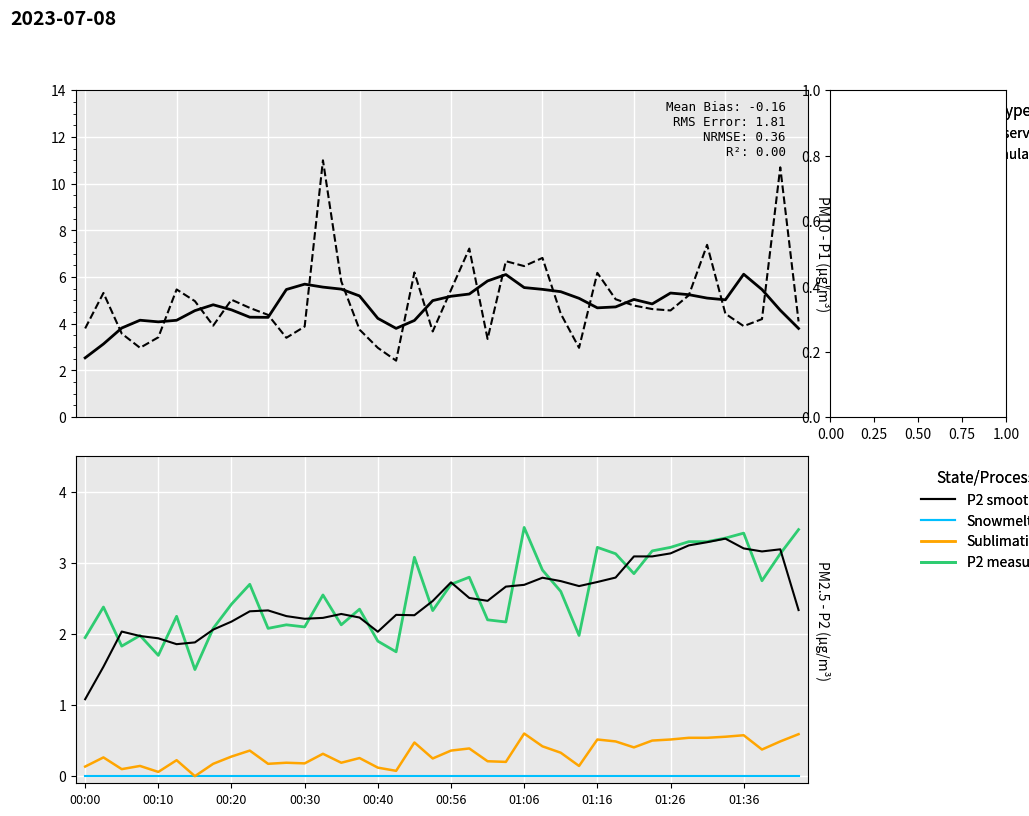

True or false: P2 smooth has a value of 2.2 at 00:30.

True